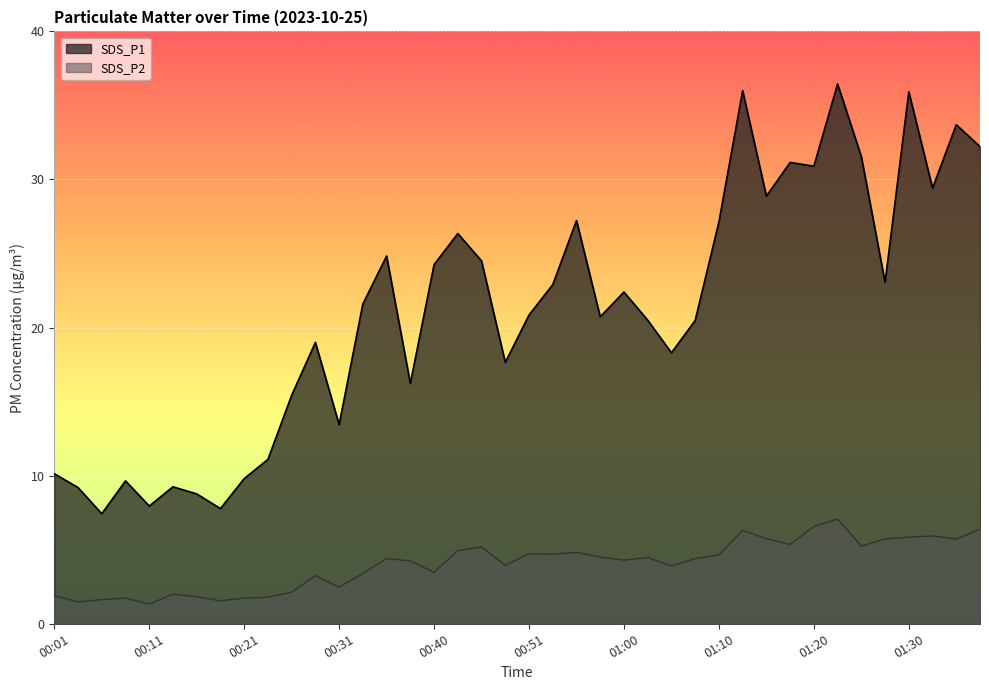

At which category is the sum across all series the highest?

01:23